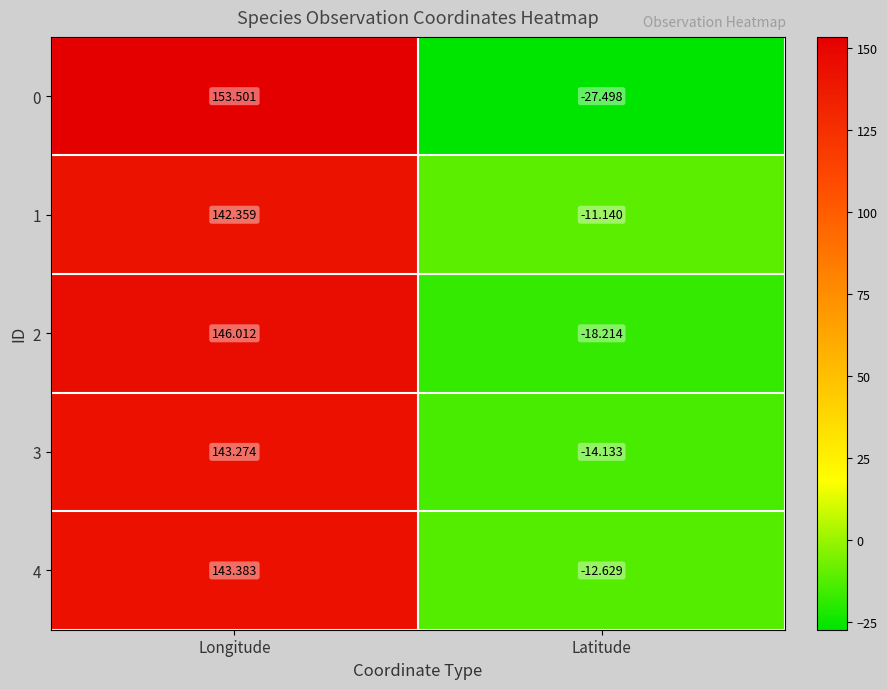

At which label does 3 reach its peak?

Longitude